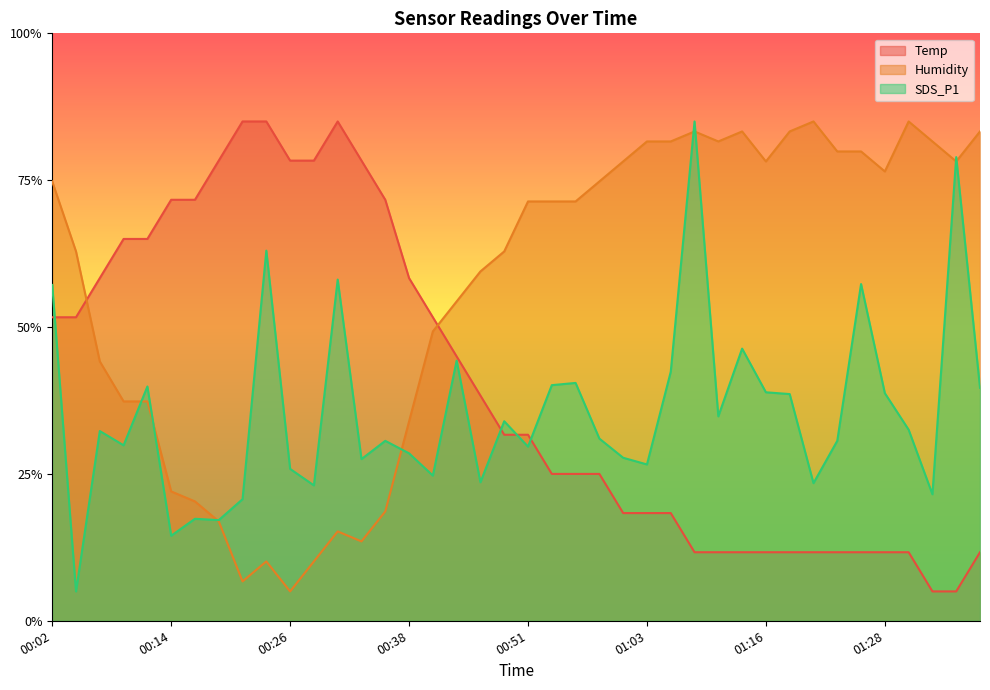

Reading left to right, list all the values displayed in this chart.

Temp: 00:02=51.7	00:04=51.7	00:07=58.3	00:09=65.0	00:11=65.0	00:14=71.7	00:16=71.7	00:19=78.3	00:21=85.0	00:24=85.0	00:26=78.3	00:29=78.3	00:31=85.0	00:33=78.3	00:36=71.7	00:38=58.3	00:41=51.7	00:43=45.0	00:46=38.3	00:48=31.7	00:51=31.7	00:54=25.0	00:56=25.0	00:59=25.0	01:01=18.3	01:03=18.3	01:06=18.3	01:08=11.7	01:11=11.7	01:13=11.7	01:16=11.7	01:18=11.7	01:21=11.7	01:23=11.7	01:26=11.7	01:28=11.7	01:31=11.7	01:33=5.0	01:35=5.0	01:38=11.7
Humidity: 00:02=74.8	00:04=62.9	00:07=44.1	00:09=37.3	00:11=37.3	00:14=22.0	00:16=20.3	00:19=16.9	00:21=6.7	00:24=10.1	00:26=5.0	00:29=10.1	00:31=15.2	00:33=13.5	00:36=18.6	00:38=33.9	00:41=49.3	00:43=54.4	00:46=59.5	00:48=62.9	00:51=71.4	00:54=71.4	00:56=71.4	00:59=74.8	01:01=78.2	01:03=81.6	01:06=81.6	01:08=83.3	01:11=81.6	01:13=83.3	01:16=78.2	01:18=83.3	01:21=85.0	01:23=79.9	01:26=79.9	01:28=76.5	01:31=85.0	01:33=81.6	01:35=78.2	01:38=83.3
SDS_P1: 00:02=57.2	00:04=5.0	00:07=32.3	00:09=29.9	00:11=39.9	00:14=14.5	00:16=17.4	00:19=17.1	00:21=20.7	00:24=63.0	00:26=25.9	00:29=23.0	00:31=58.1	00:33=27.5	00:36=30.6	00:38=28.5	00:41=24.7	00:43=44.3	00:46=23.6	00:48=34.0	00:51=29.6	00:54=40.1	00:56=40.5	00:59=31.0	01:01=27.7	01:03=26.6	01:06=42.4	01:08=85.0	01:11=34.8	01:13=46.3	01:16=38.9	01:18=38.6	01:21=23.4	01:23=30.6	01:26=57.3	01:28=38.7	01:31=32.5	01:33=21.5	01:35=78.9	01:38=39.7